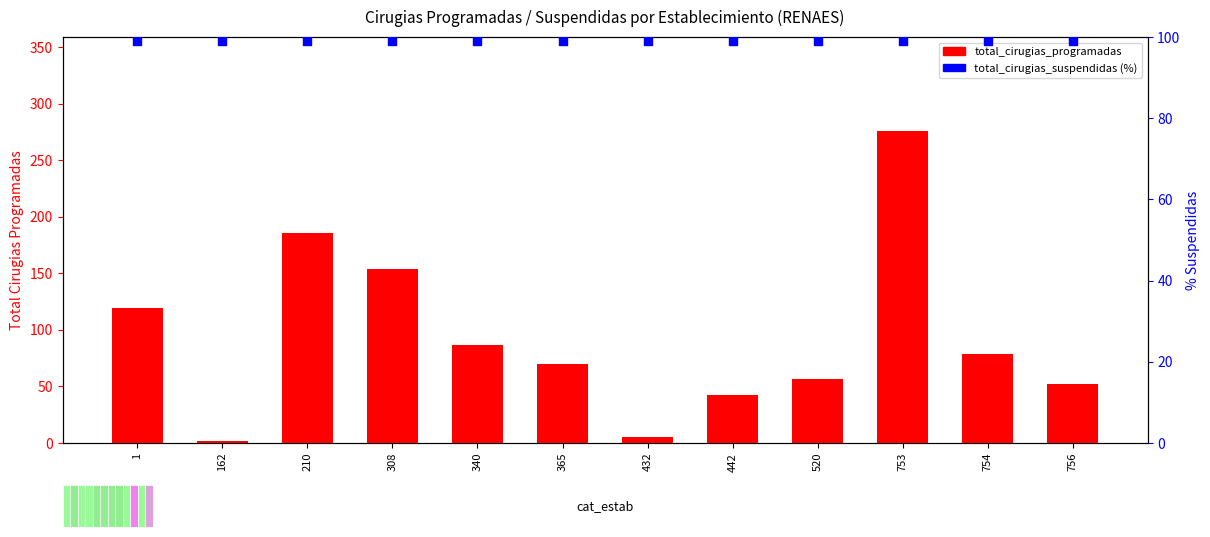

What are all the series names shown in the legend?

total_cirugias_programadas, total_cirugias_suspendidas (%)